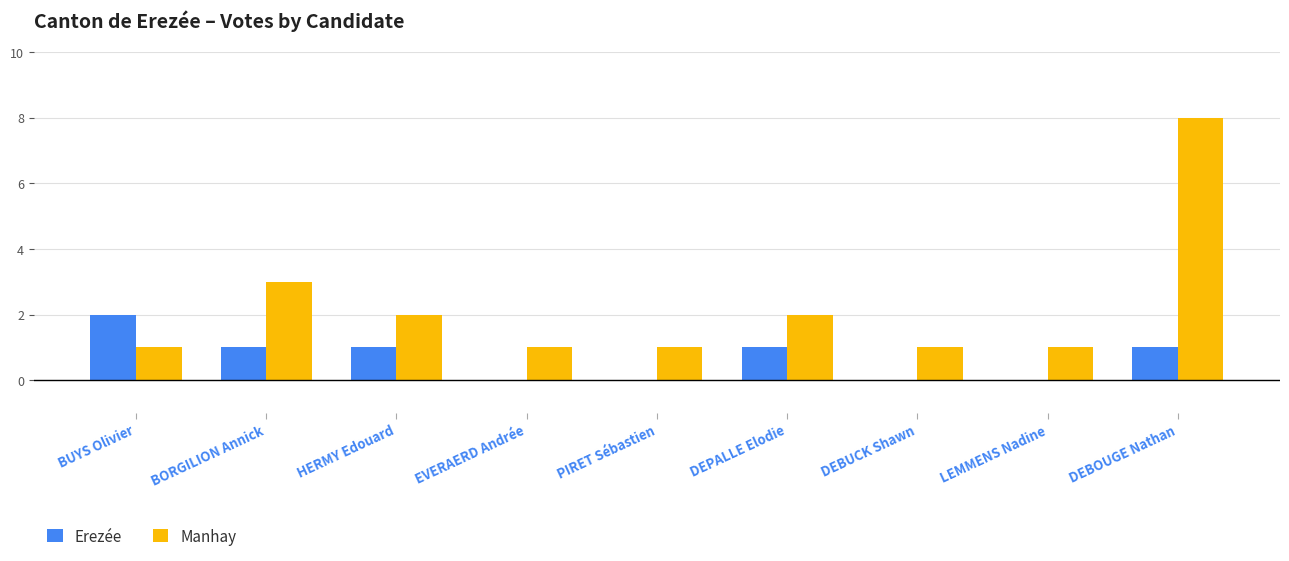

Reading left to right, list all the values displayed in this chart.

Erezée: BUYS Olivier=2	BORGILION Annick=1	HERMY Edouard=1	EVERAERD Andrée=0	PIRET Sébastien=0	DEPALLE Elodie=1	DEBUCK Shawn=0	LEMMENS Nadine=0	DEBOUGE Nathan=1
Manhay: BUYS Olivier=1	BORGILION Annick=3	HERMY Edouard=2	EVERAERD Andrée=1	PIRET Sébastien=1	DEPALLE Elodie=2	DEBUCK Shawn=1	LEMMENS Nadine=1	DEBOUGE Nathan=8